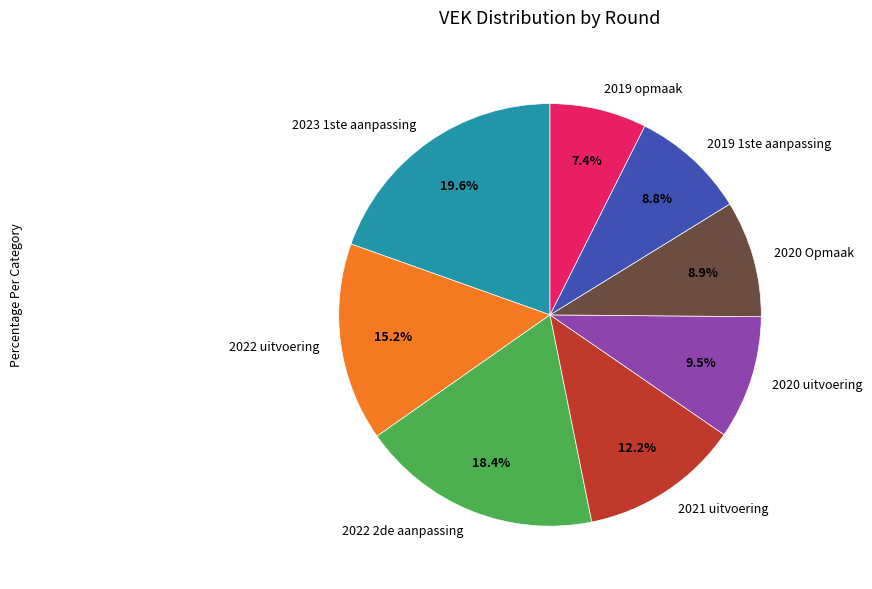

Does any single category account for the majority?

No